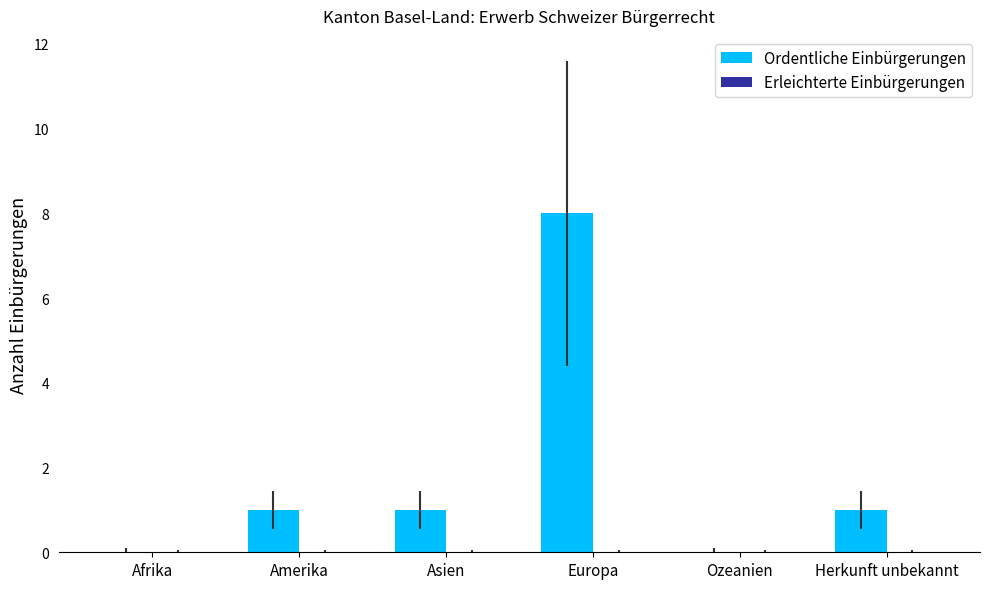

Which category has the highest value across all series?

Europa